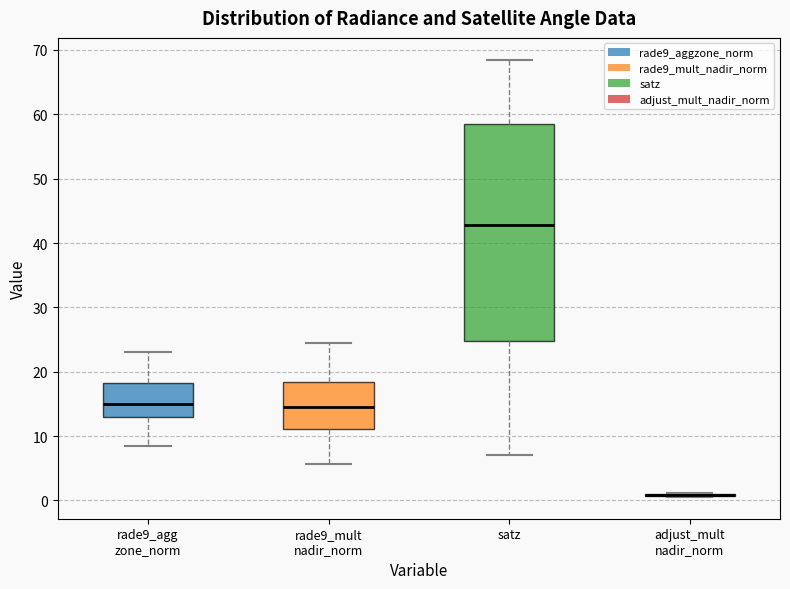

Reading left to right, read every box against the y-axis: the position of its median line, the range the box covers, and the ends of its whiskers. The values are not printed on the chart, so give them approximately, as read against the axis.

rade9_agg zone_norm: median 15, box 13 to 18, whiskers 8 to 23
rade9_mult nadir_norm: median 14, box 11 to 18, whiskers 6 to 25
satz: median 43, box 25 to 58, whiskers 7 to 68
adjust_mult nadir_norm: box collapsed to a line at 1, whiskers 1 to 1